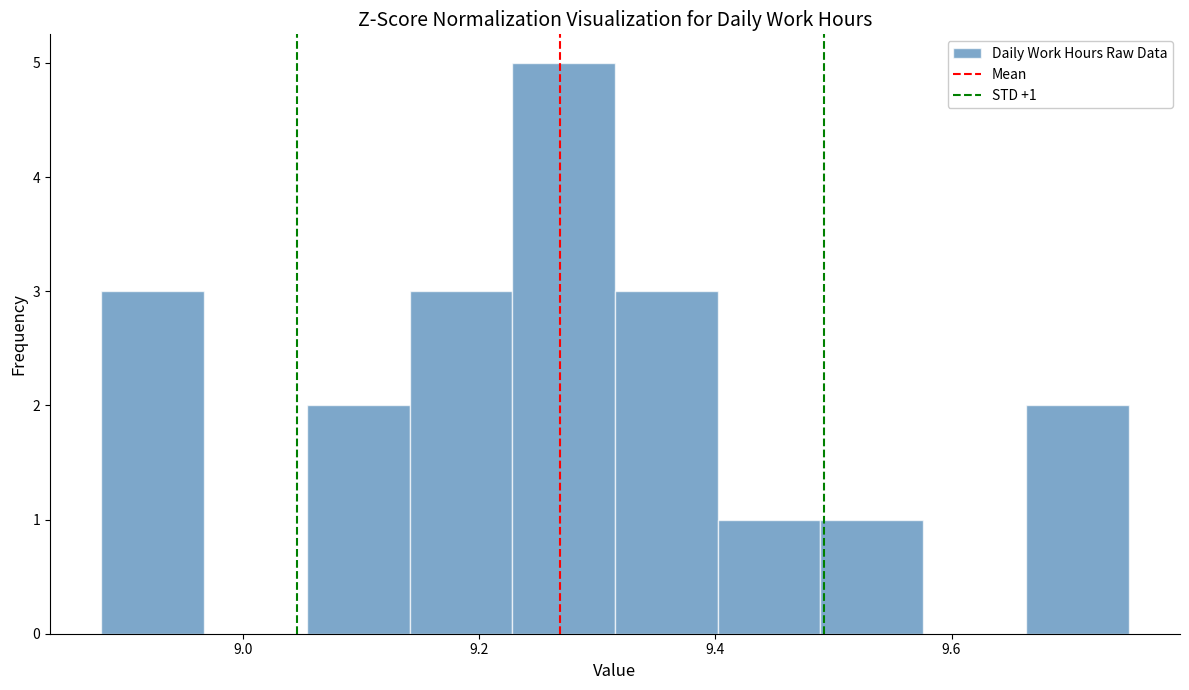

Over which range of the x-axis is the bar tallest?

9.22 to 9.32